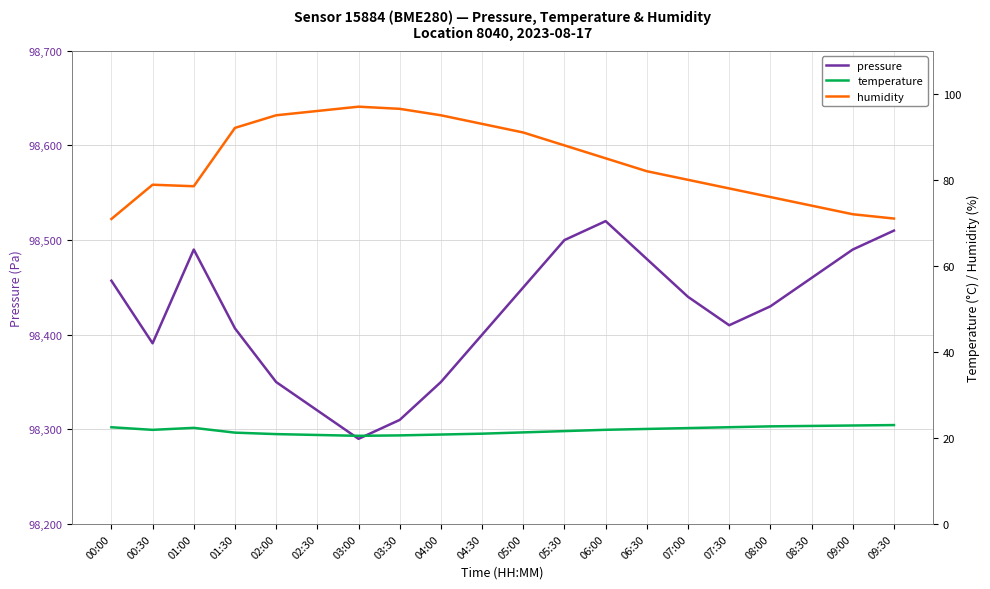

True or false: pressure and temperature cross at least once.

False